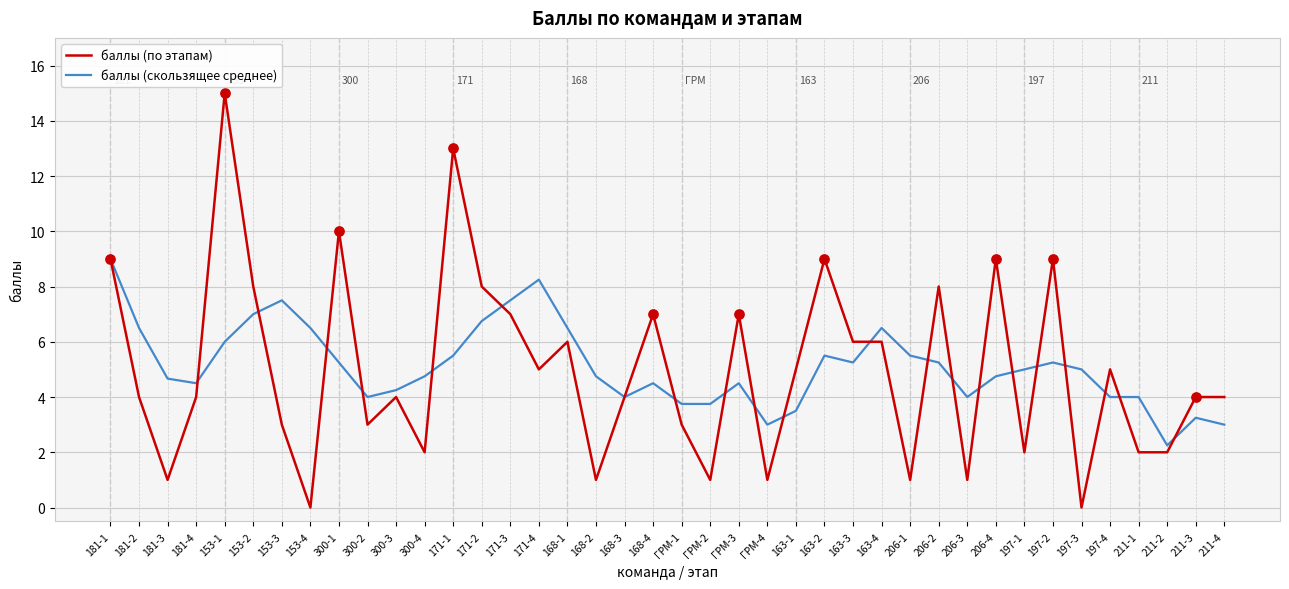

At which category is the sum across all series the highest?

153-1